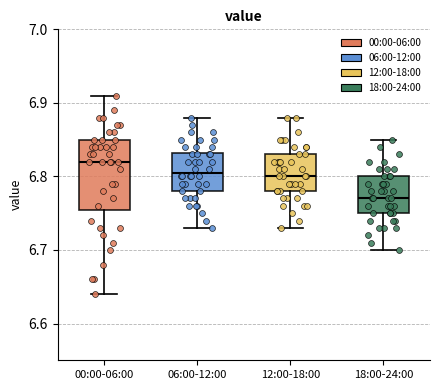

Which box has the highest median line?

00:00-06:00